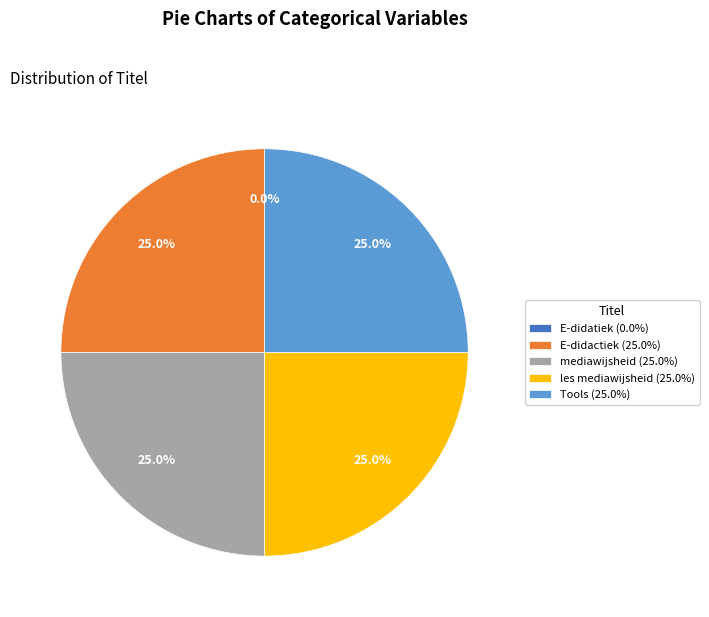

What is the ratio of the value at E-didactiek to the value at Tools?

1.0